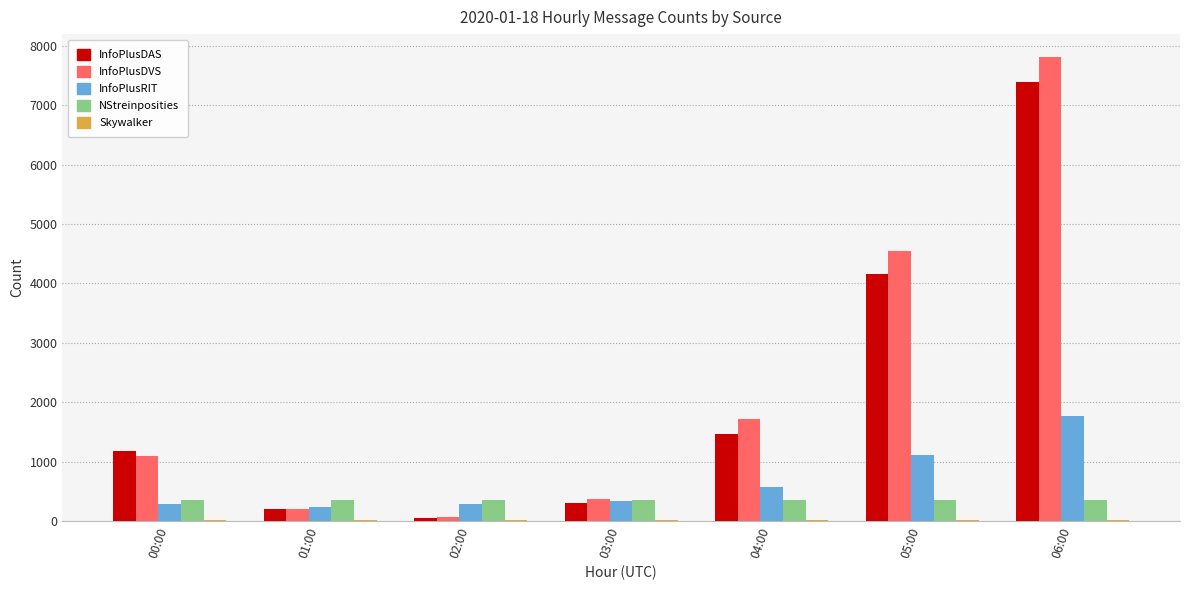

True or false: InfoPlusDAS has a value of 201 at 01:00.

True